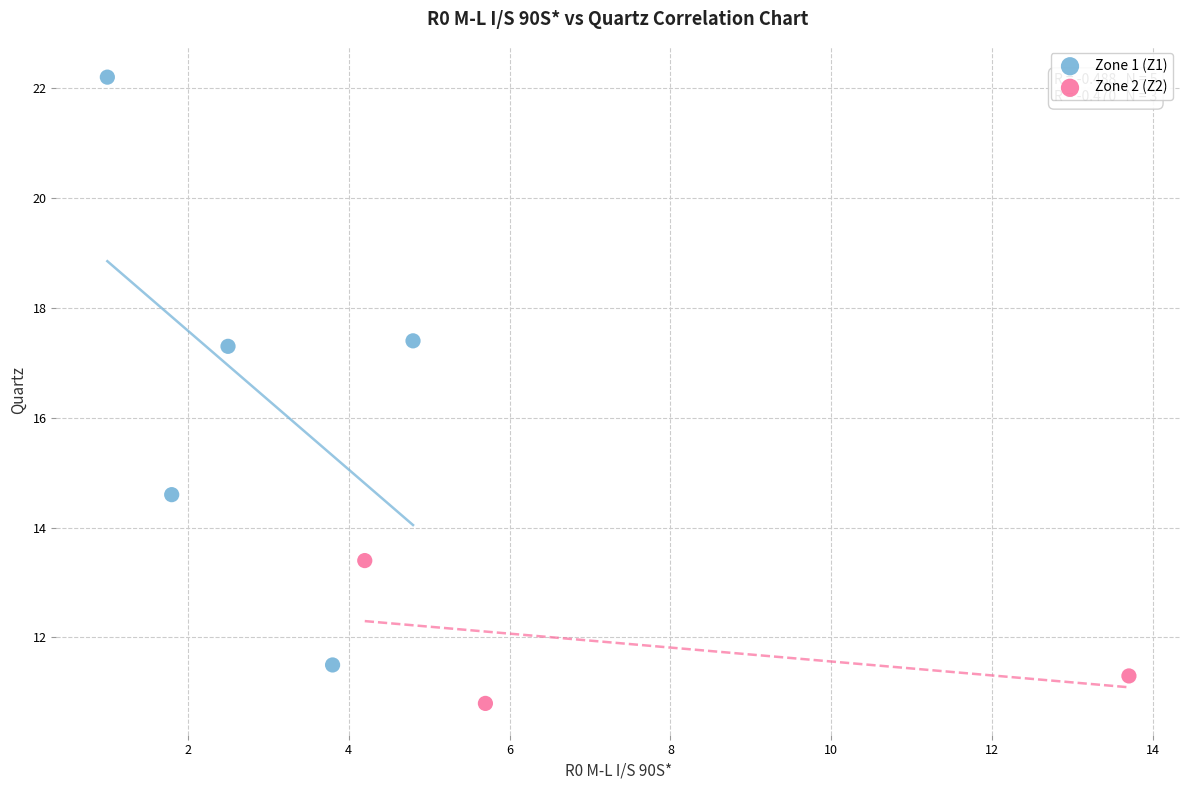

Which series reaches the maximum Y coordinate?

Zone 1 (Z1)